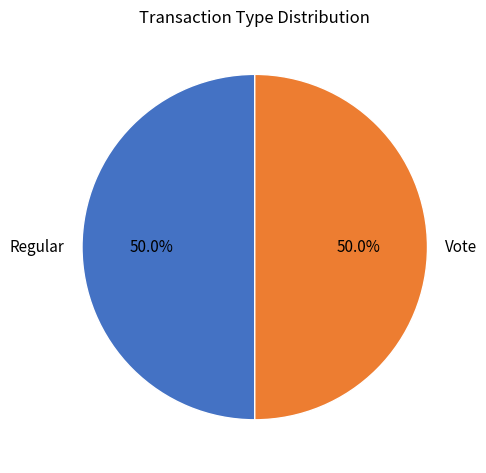

To the nearest percent, what percentage of the pie is Vote?

50%